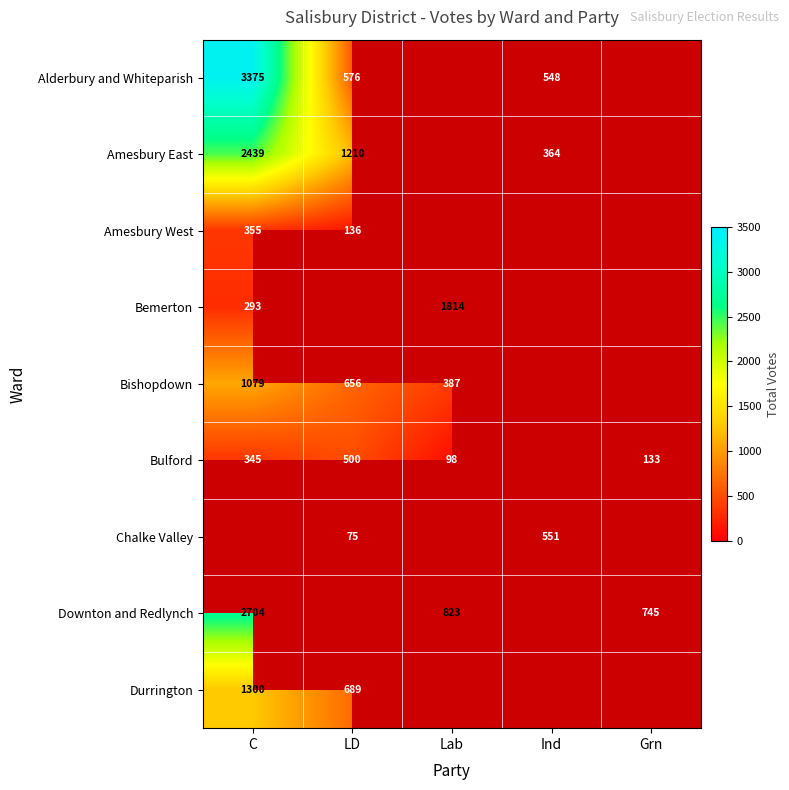

What is the smallest value displayed?

75.0